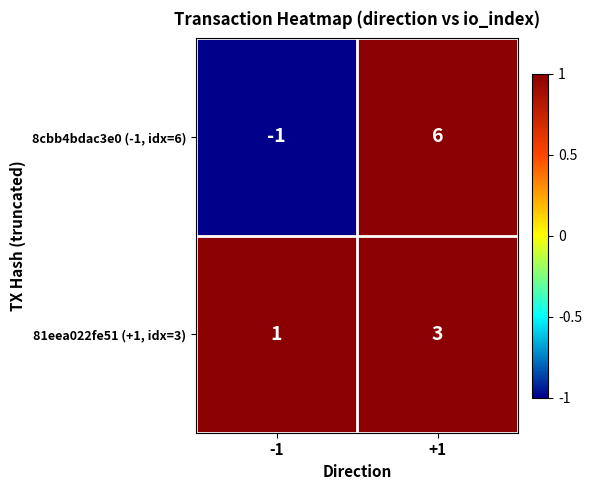

What is the minimum value shown in the chart?

-1